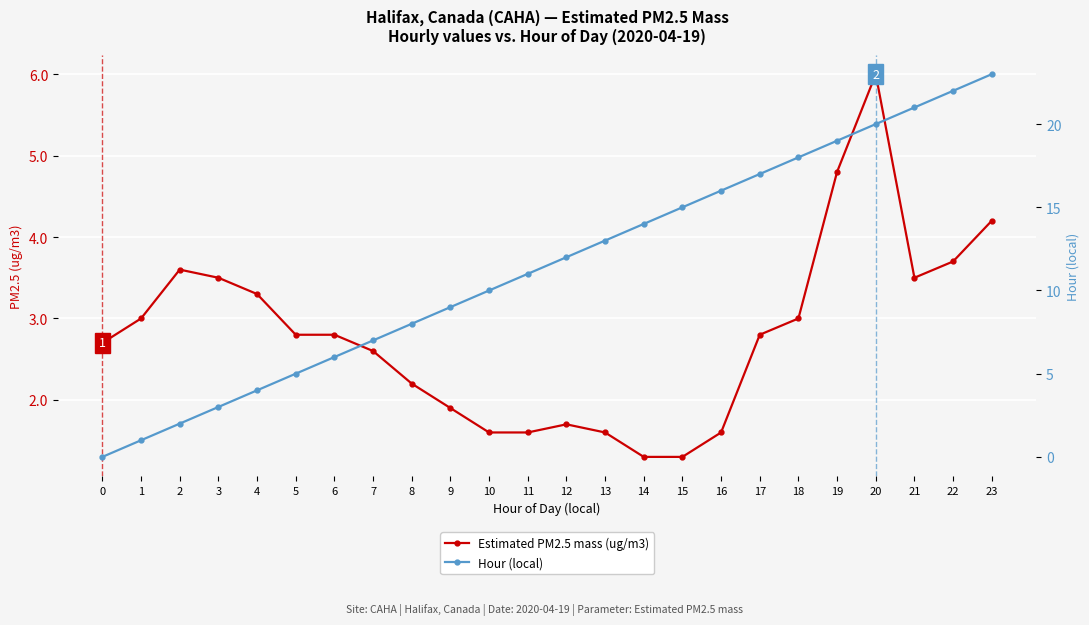

How many values in the Estimated PM2.5 mass (ug/m3) series exceed 2?

16